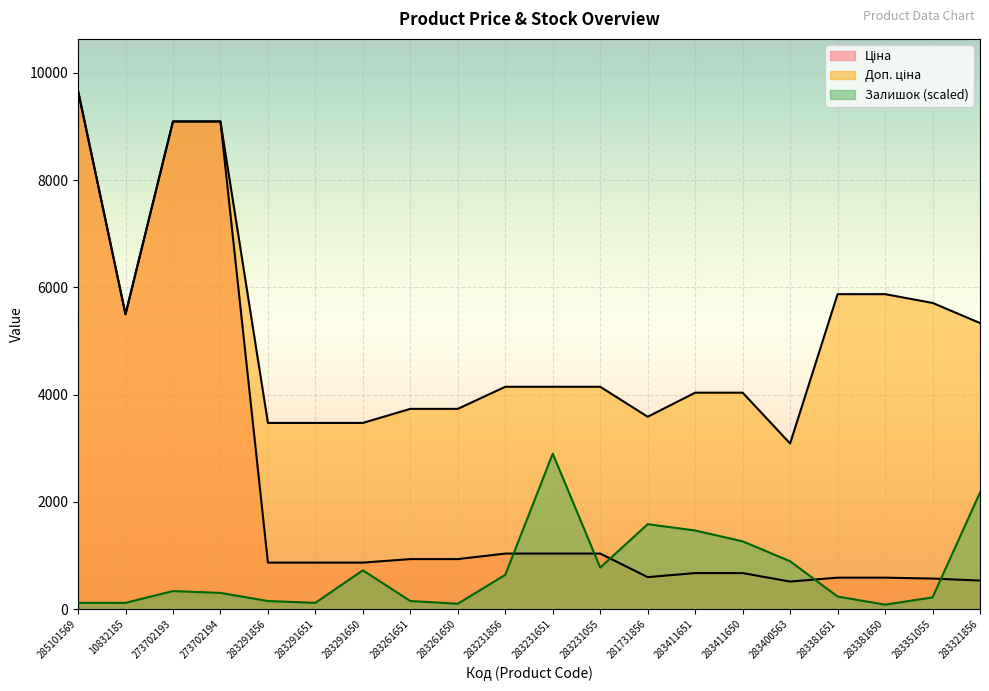

What is the average value of the Залишок series?

718.1